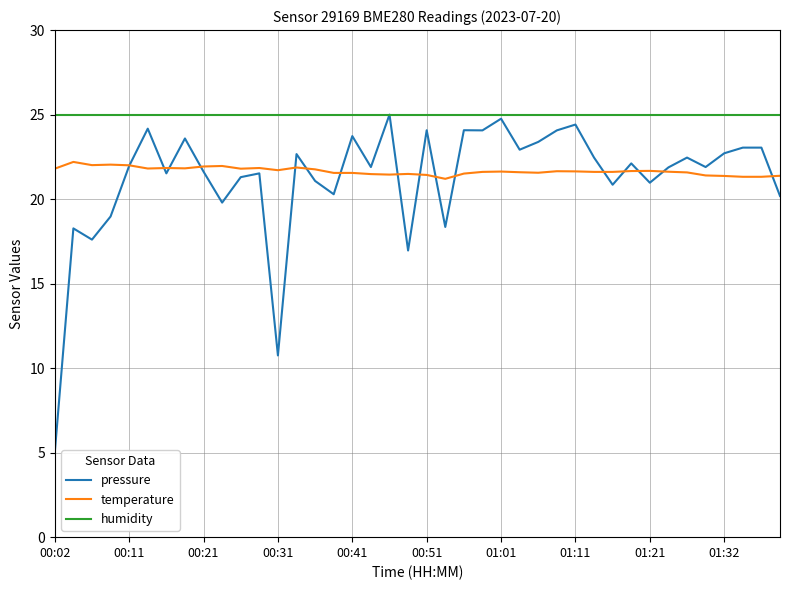

What is the minimum value for temperature?

21.2